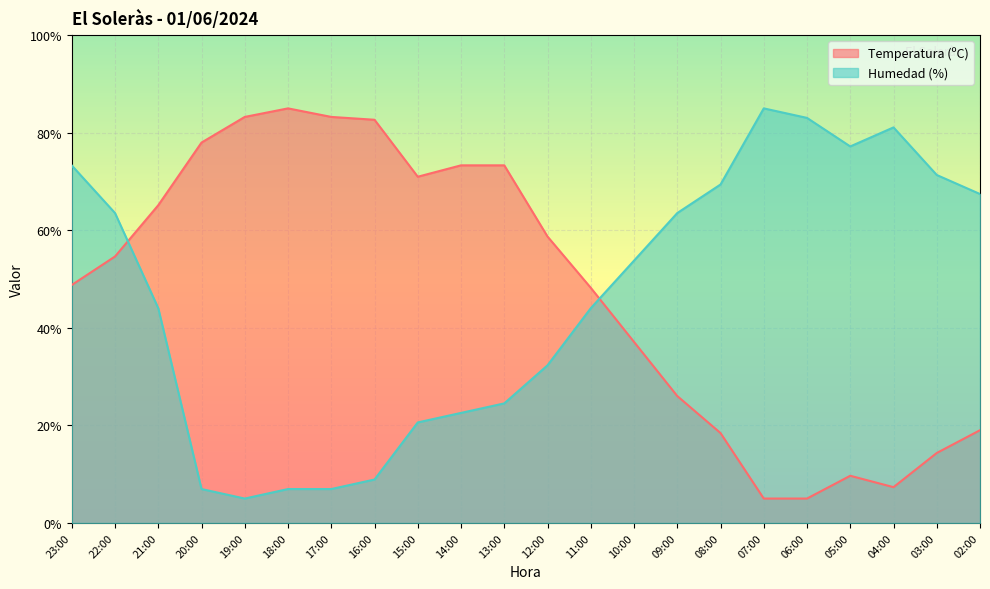

What is the difference between the highest and lowest values at 18:00?

78.0